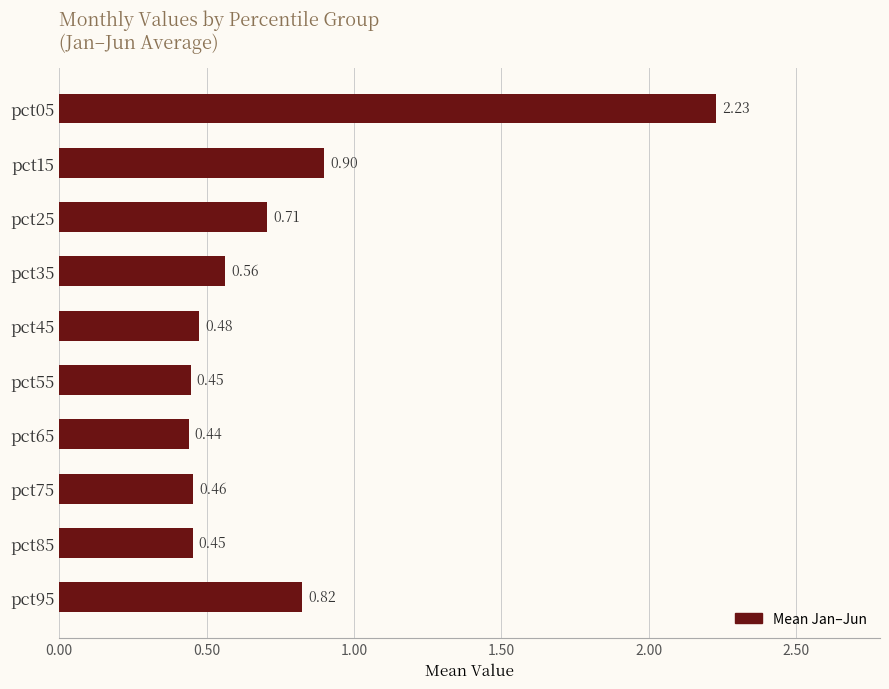

What is the sum of all values?

7.5